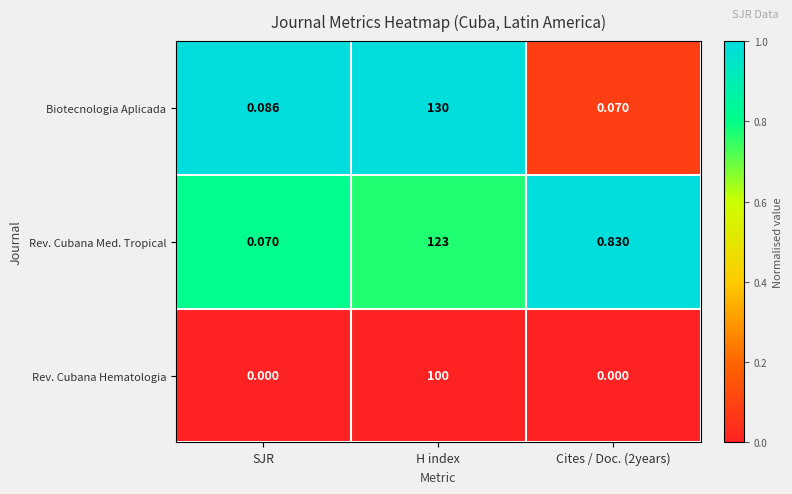

Where is Biotecnologia Aplicada nearest to the value 65?

SJR